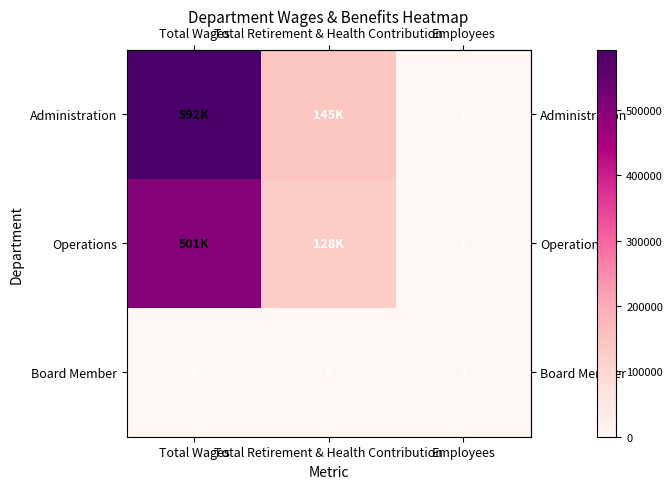

Which label corresponds to the smallest value in the chart?

Total Wages